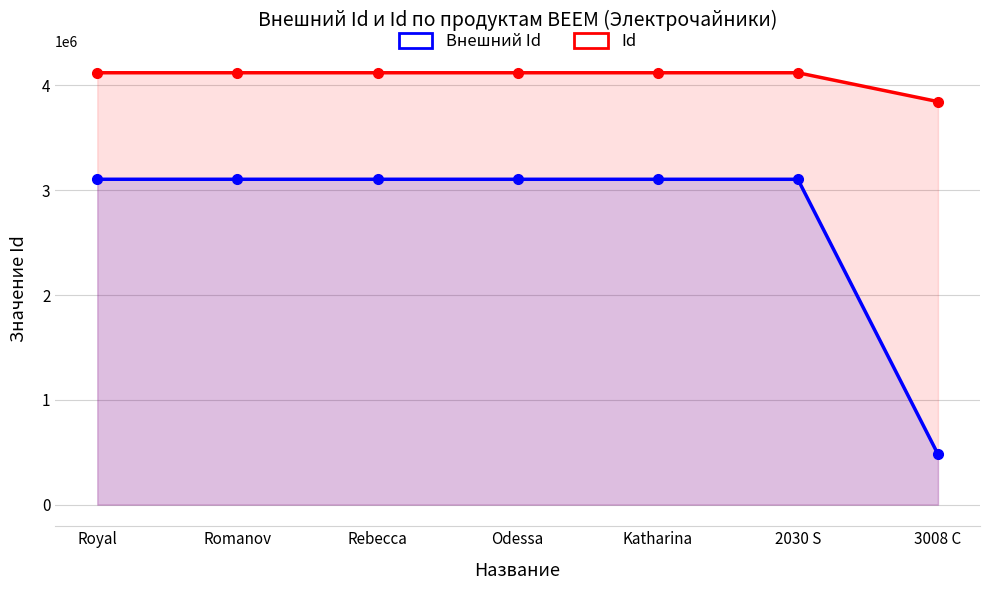

Which category has the highest value in the Внешний Id series?

Royal